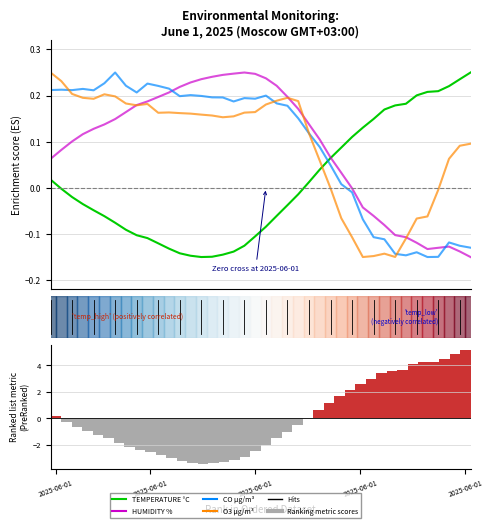

What is the label of the 39th bar from the left?

38